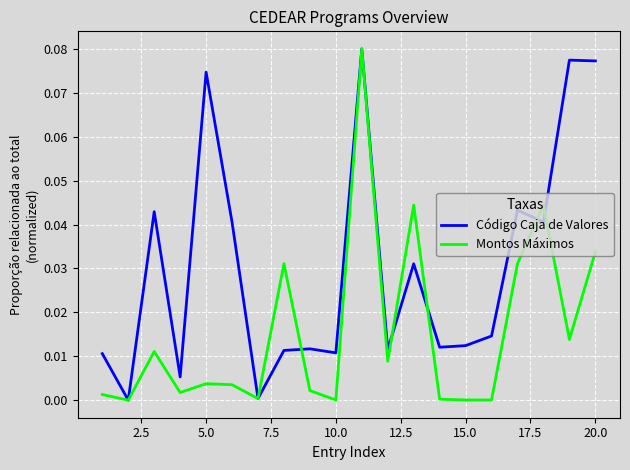

List the series in order of their overall mean, highest first.

Código Caja de Valores, Montos Máximos